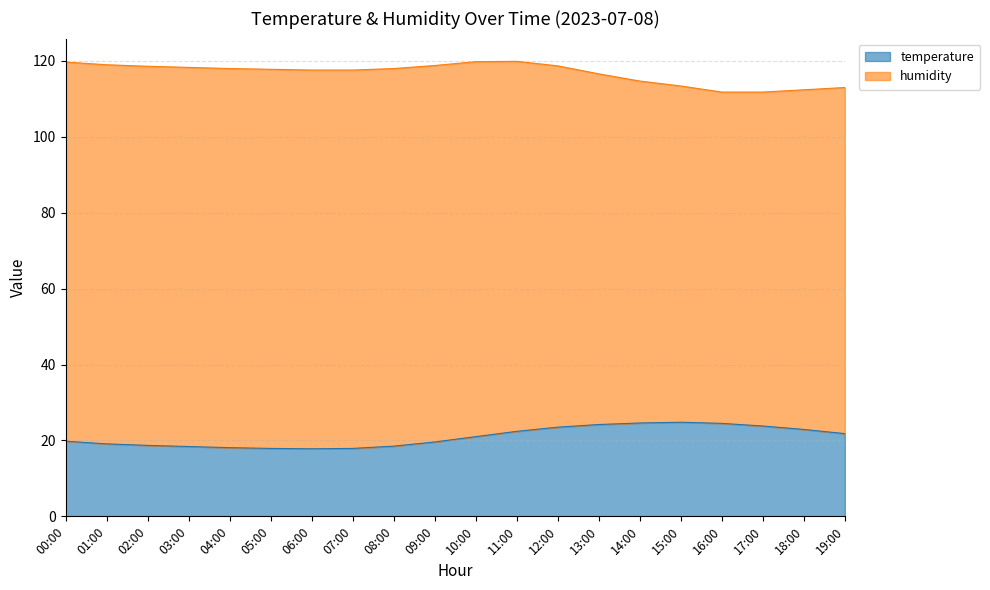

Approximately how many times larger is the value at 03:00 compared to 08:00?

1.0